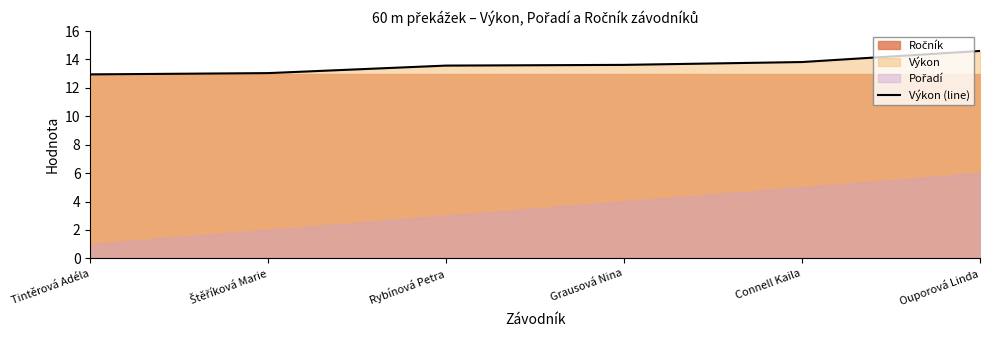

How many values are below 13?

1